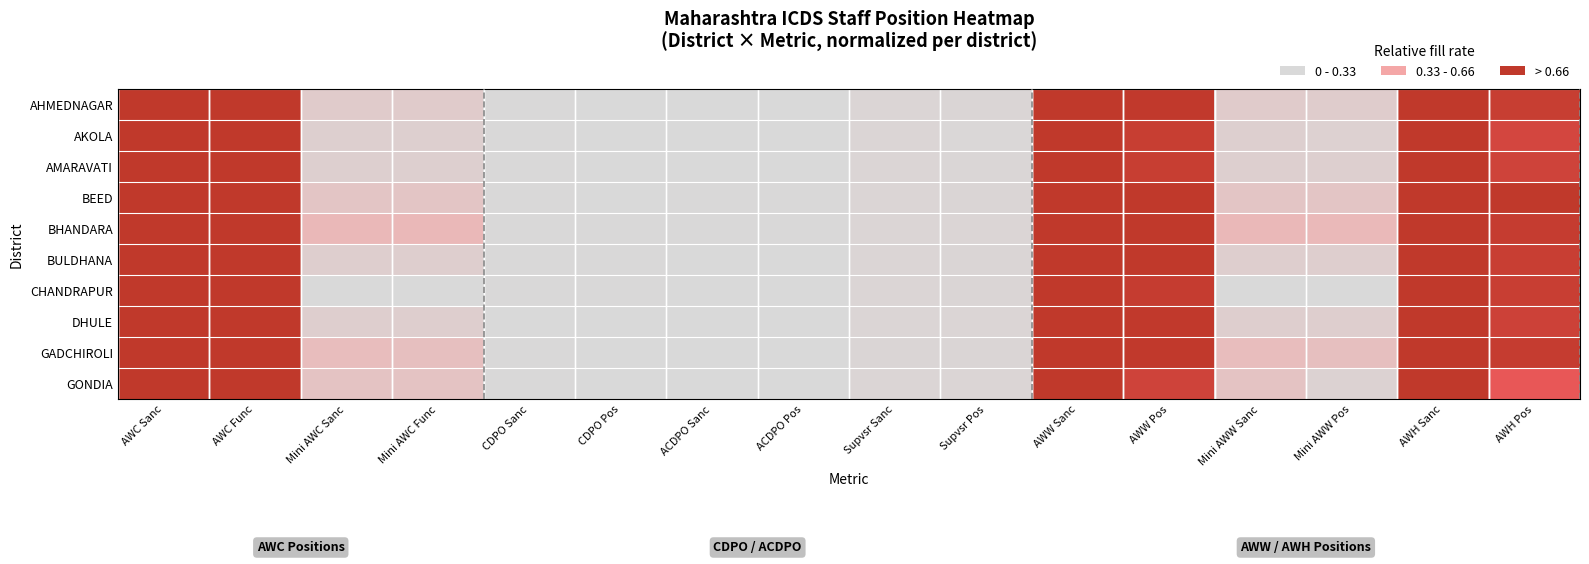

At which category is the sum across all series the highest?

AWC Sanc